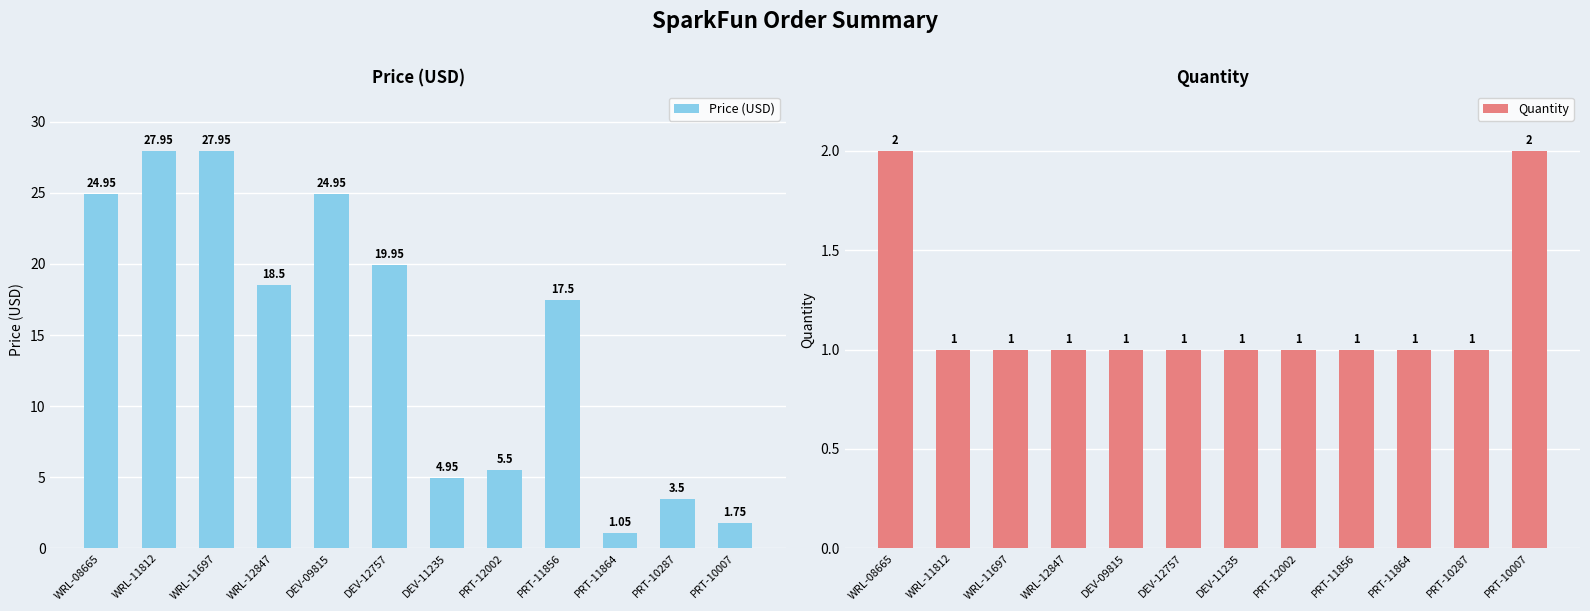

List the series in order of their overall mean, highest first.

Price (USD), Quantity